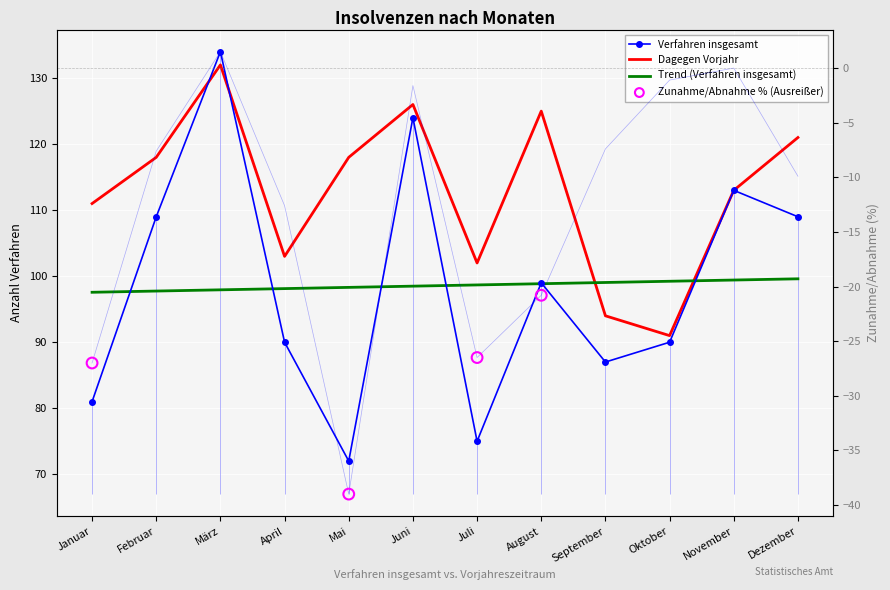

Is the value of Zunahme/Abnahme % at Mai greater than the value of Verfahren insgesamt at Juni?

No